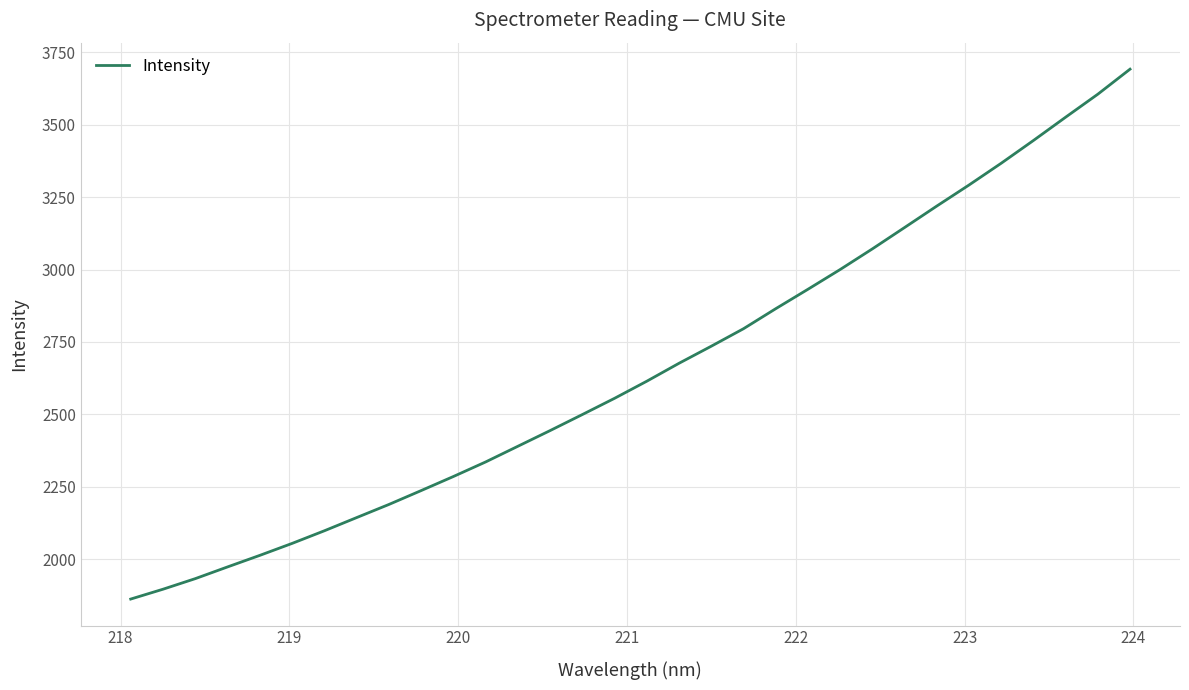

What is the maximum value shown in the chart?

3692.1